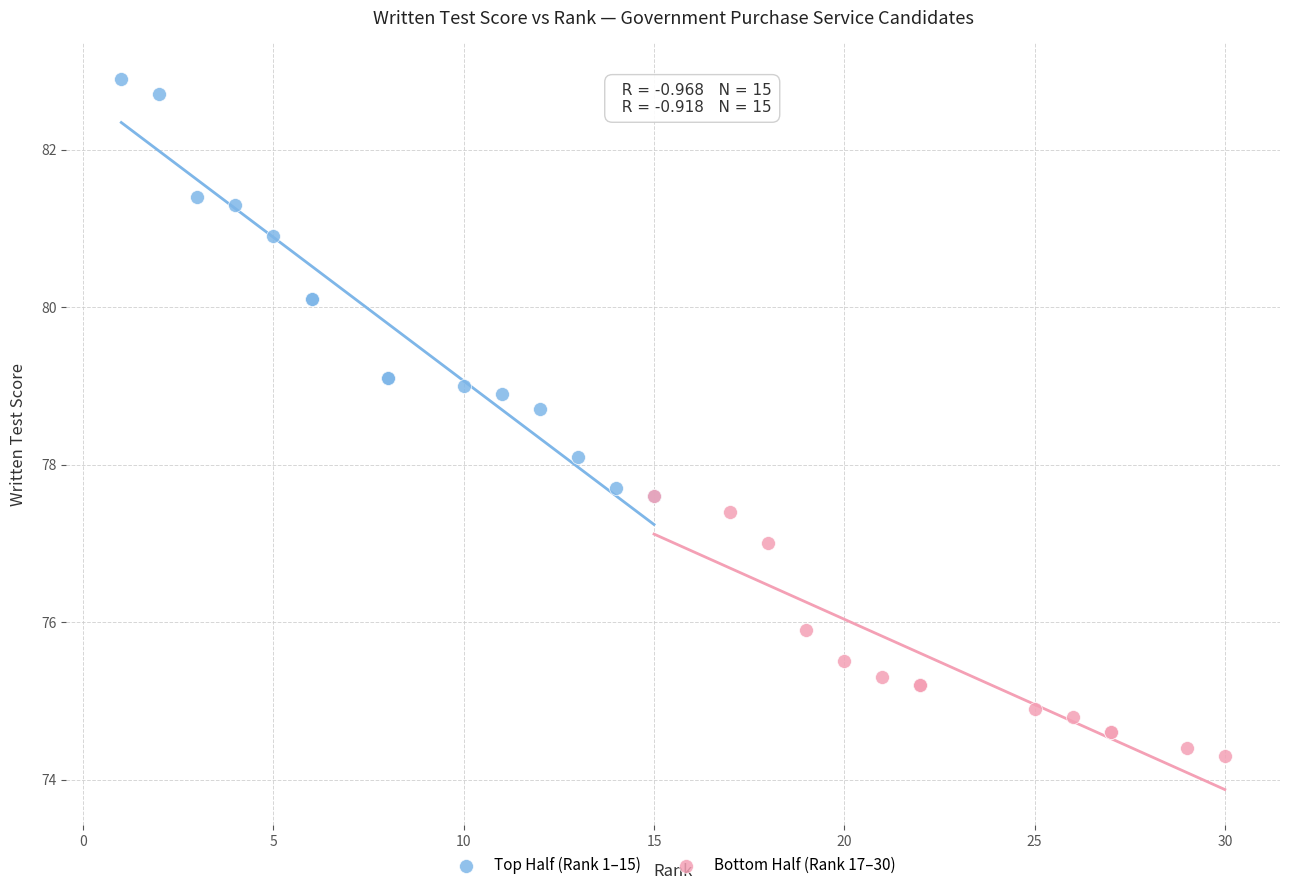

Which series reaches the maximum Y coordinate?

Top Half (Rank 1–15)